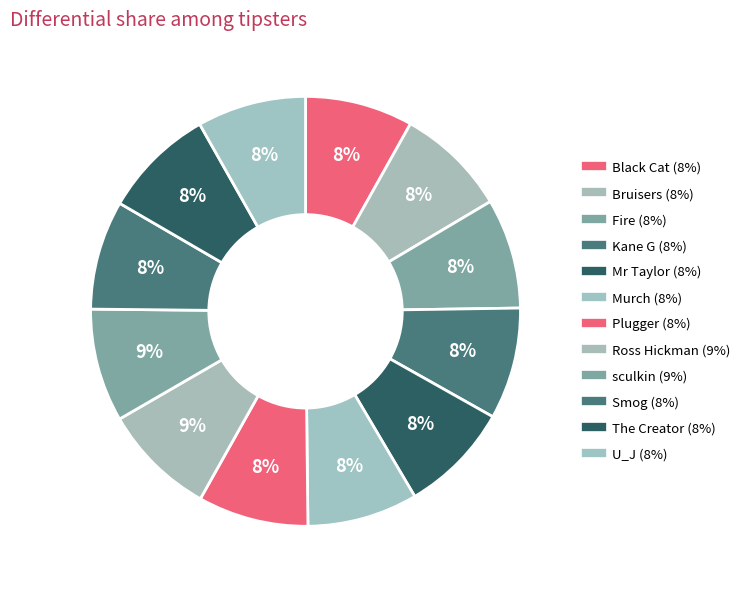

How many segments does this pie chart have?

12